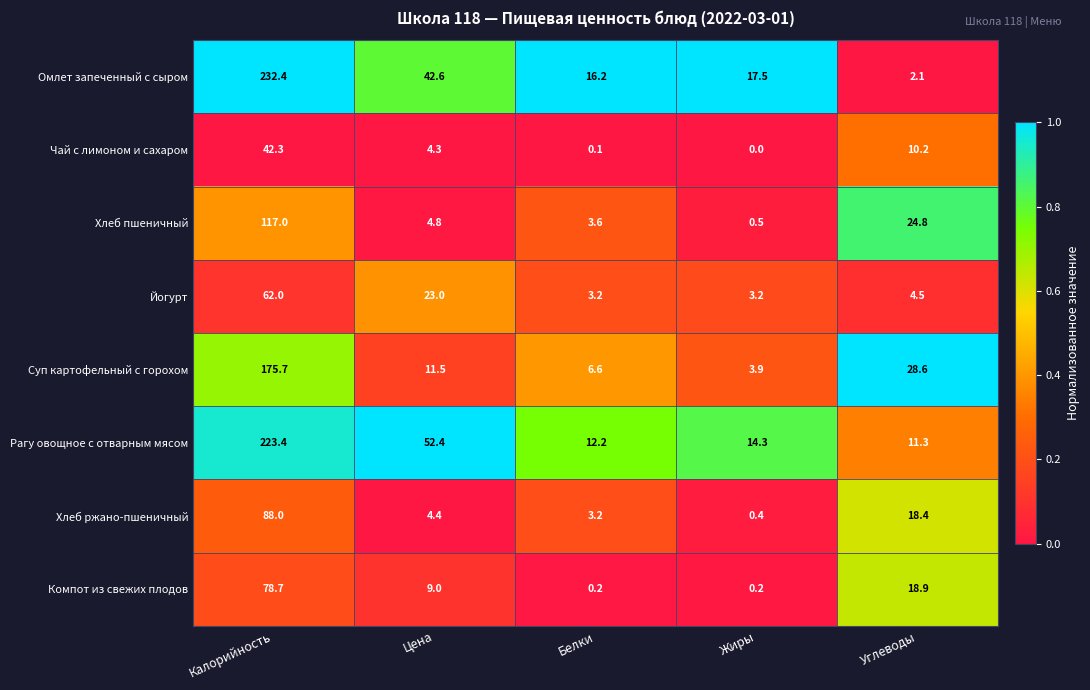

At Жиры, list the series in order from largest to smallest.

Омлет запеченный с сыром, Рагу овощное с отварным мясом, Суп картофельный с горохом, Йогурт, Хлеб пшеничный, Хлеб ржано-пшеничный, Компот из свежих плодов, Чай с лимоном и сахаром